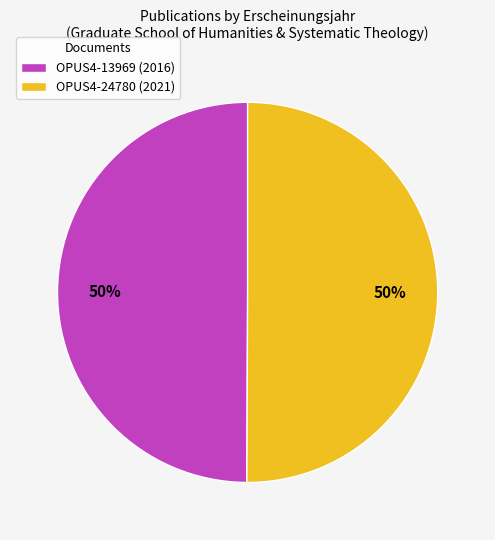

What is the ratio of the value at OPUS4-24780 (2021) to the value at OPUS4-13969 (2016)?

1.0